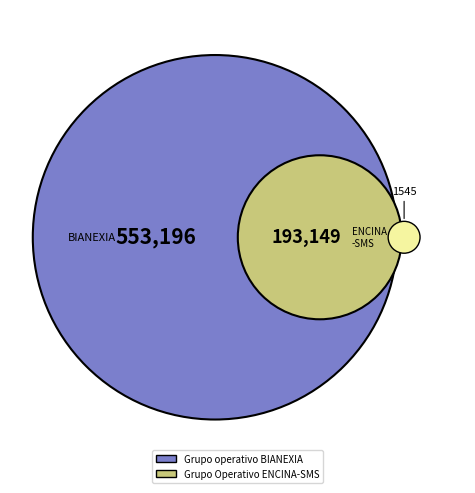

To the nearest percent, what is the combined percentage of Grupo operativo BIANEXIA and Grupo Operativo ENCINA-SMS?

100%